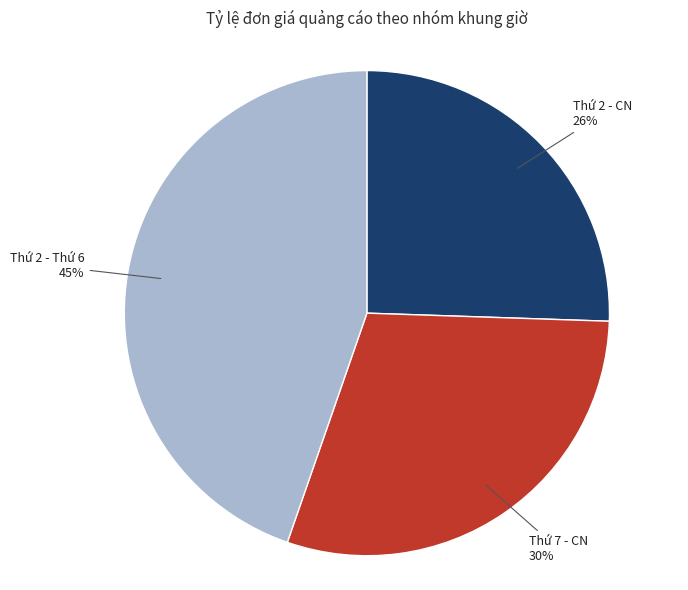

Between Thứ 2 - CN and Thứ 2 - Thứ 6, which is larger?

Thứ 2 - Thứ 6